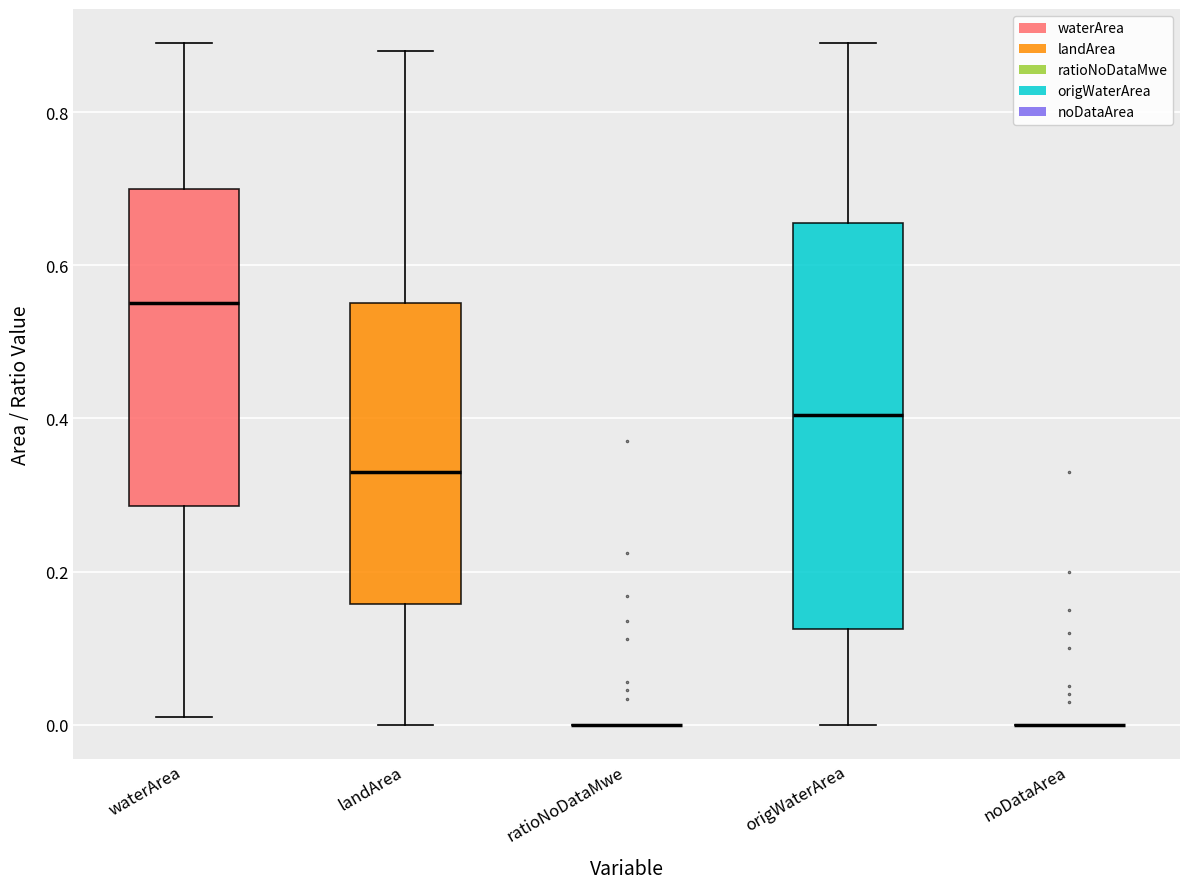

Comparing the boxes themselves (not the whiskers), which one is the tallest?

origWaterArea